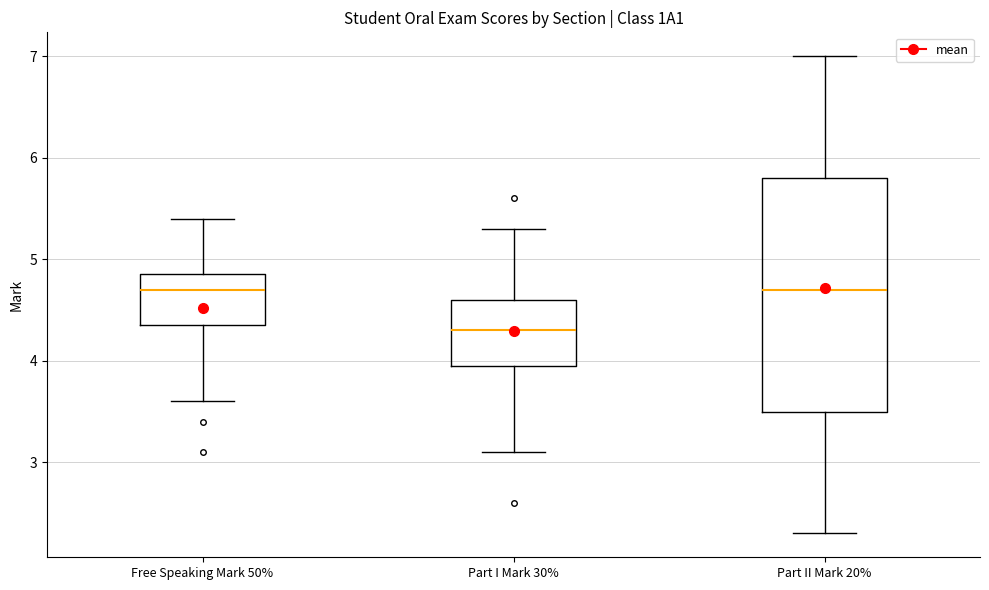

Reading left to right, transcribe this box plot: for each box, give where its median line is, the range the box spans, and where its two whiskers end, as read against the y-axis. The values are not printed on the chart, so give them approximately, as read against the axis.

Free Speaking Mark 50%: median 4.7, box 4.4 to 4.9, whiskers 3.6 to 5.4
Part I Mark 30%: median 4.3, box 4.0 to 4.6, whiskers 3.1 to 5.3
Part II Mark 20%: median 4.7, box 3.5 to 5.8, whiskers 2.3 to 7.0